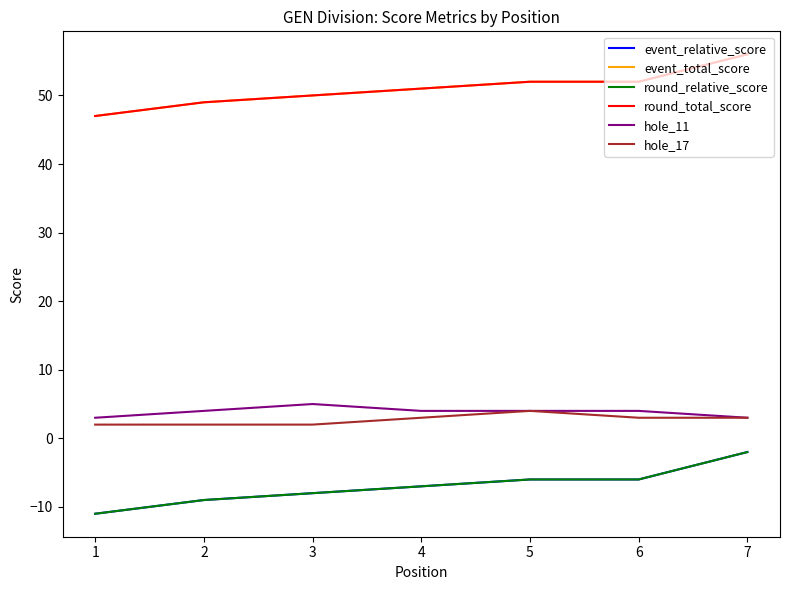

Does the chart have visible grid lines?

No